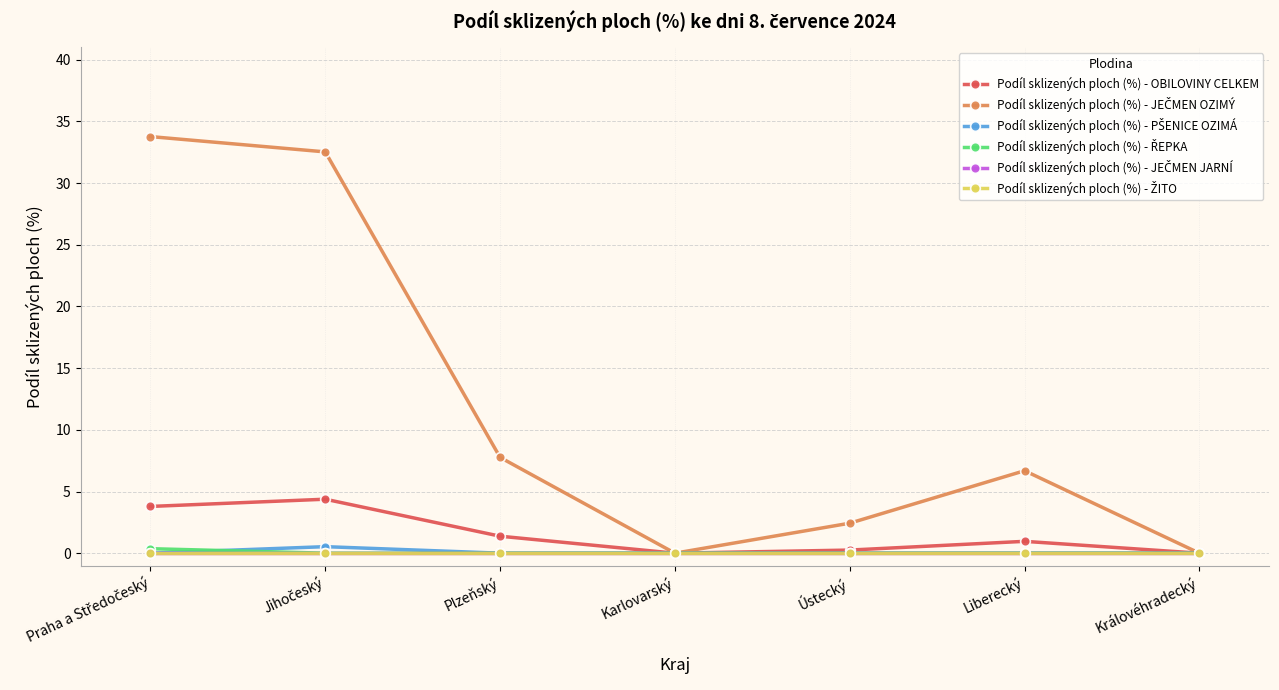

What is the label of the 1st point from the left?

Praha a Středočeský